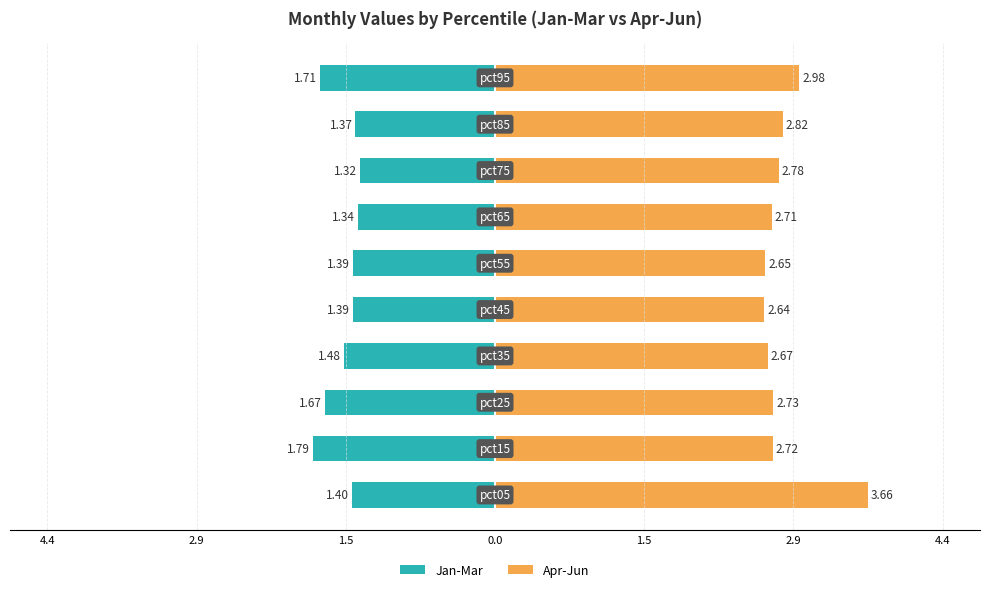

Is the value of Jan-Mar at 2.9 greater than the value of Apr-Jun at 7?

No